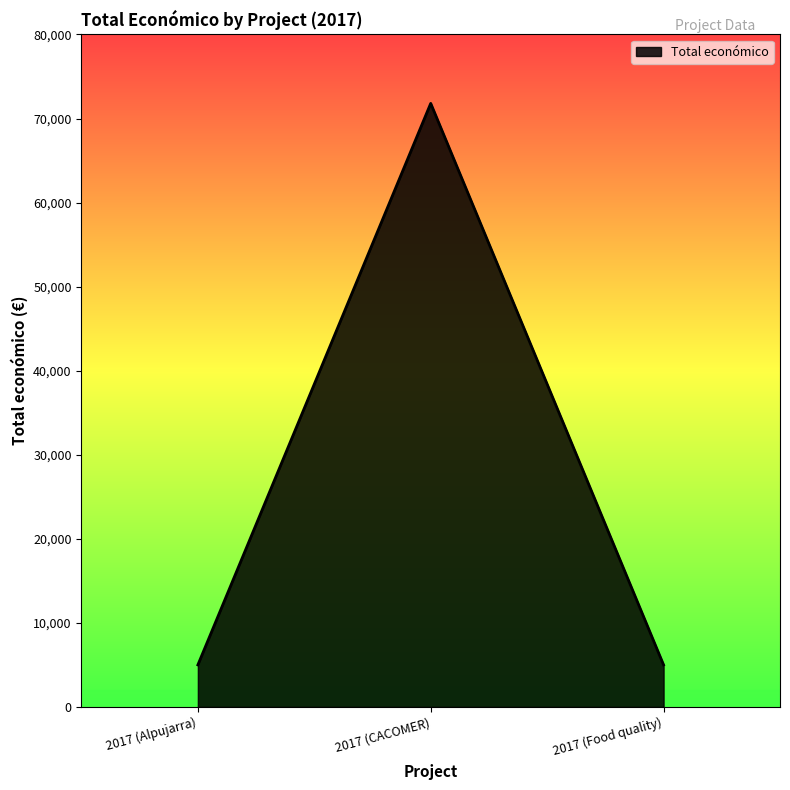

Count the values in the range 5000 to 71800.

3